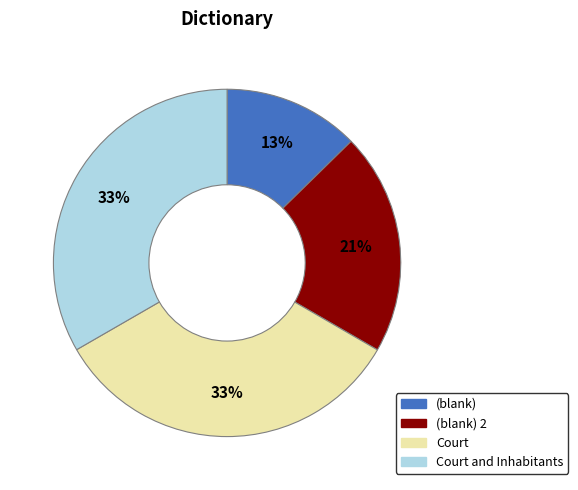

To the nearest percent, what is the average slice percentage?

25%